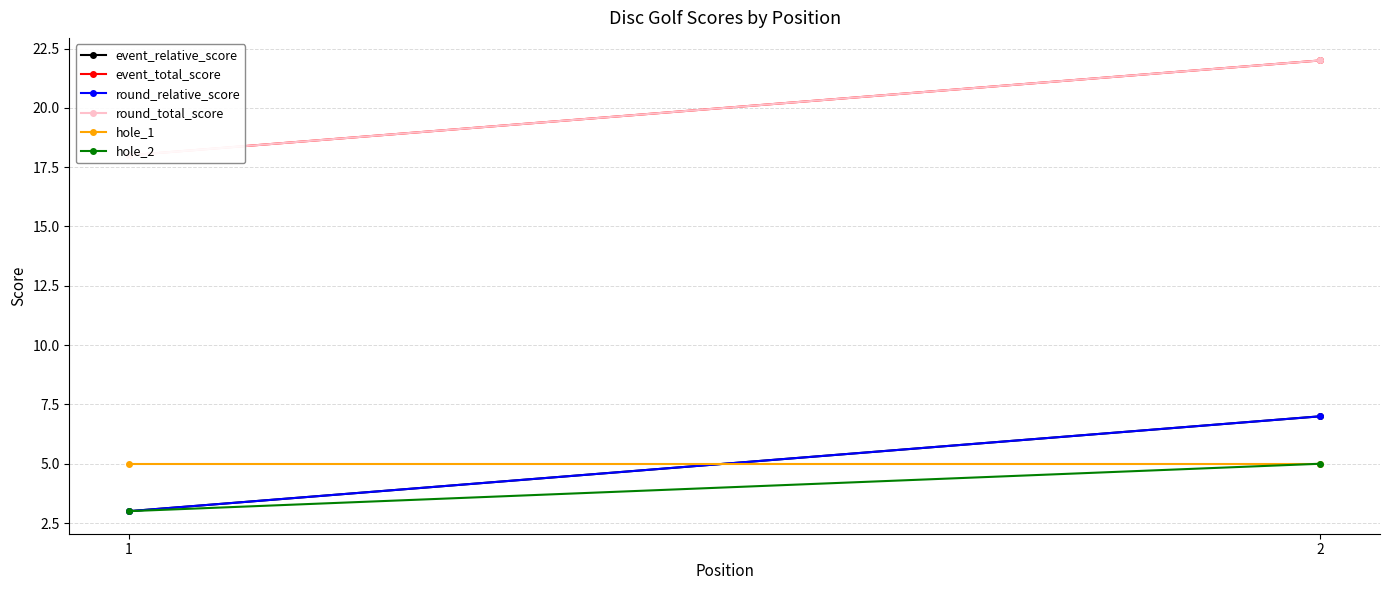

What value does the round_relative_score series have at 2?

7